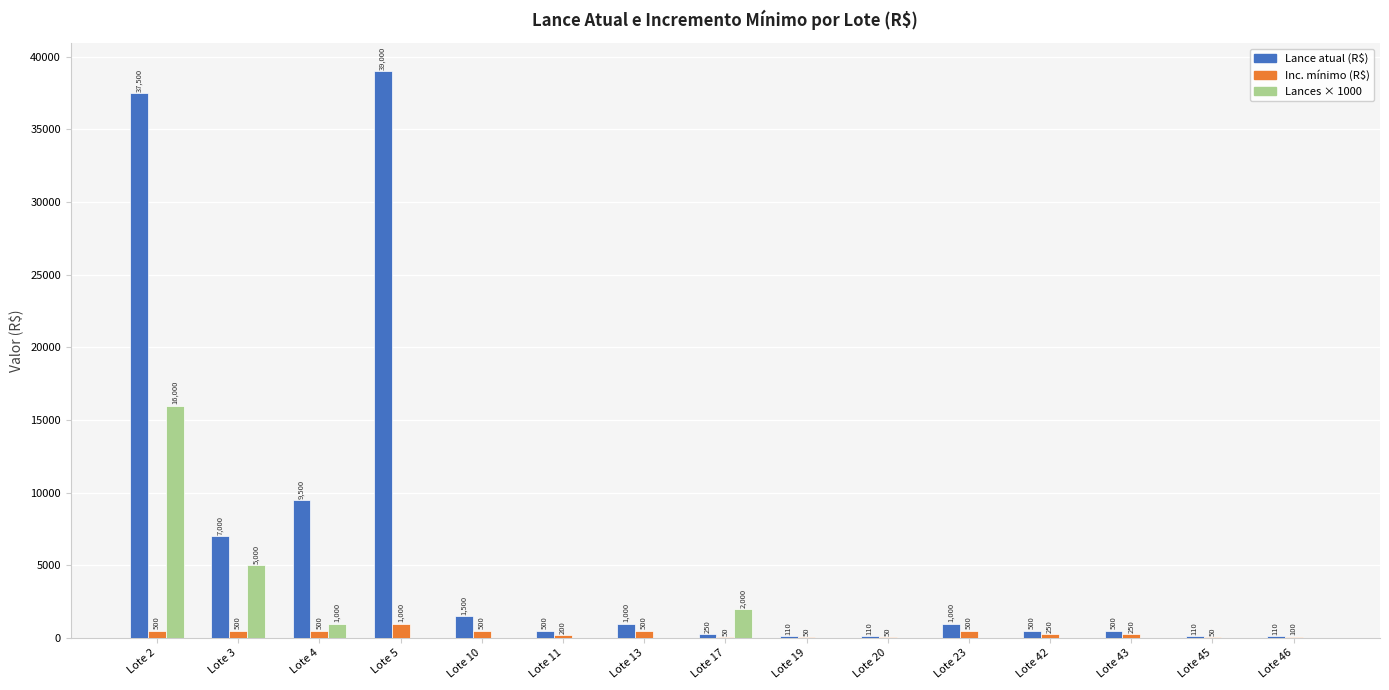

How many groups of bars are there?

15